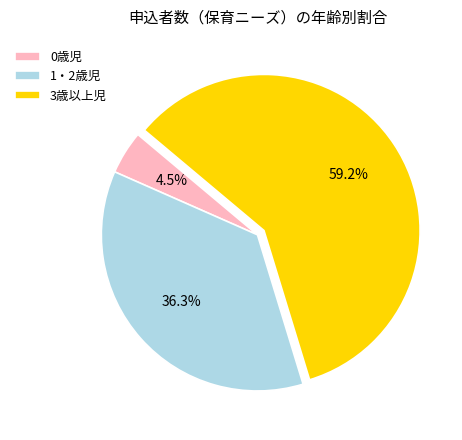

Is it true that 3歳以上児 is 67% of the pie?

False